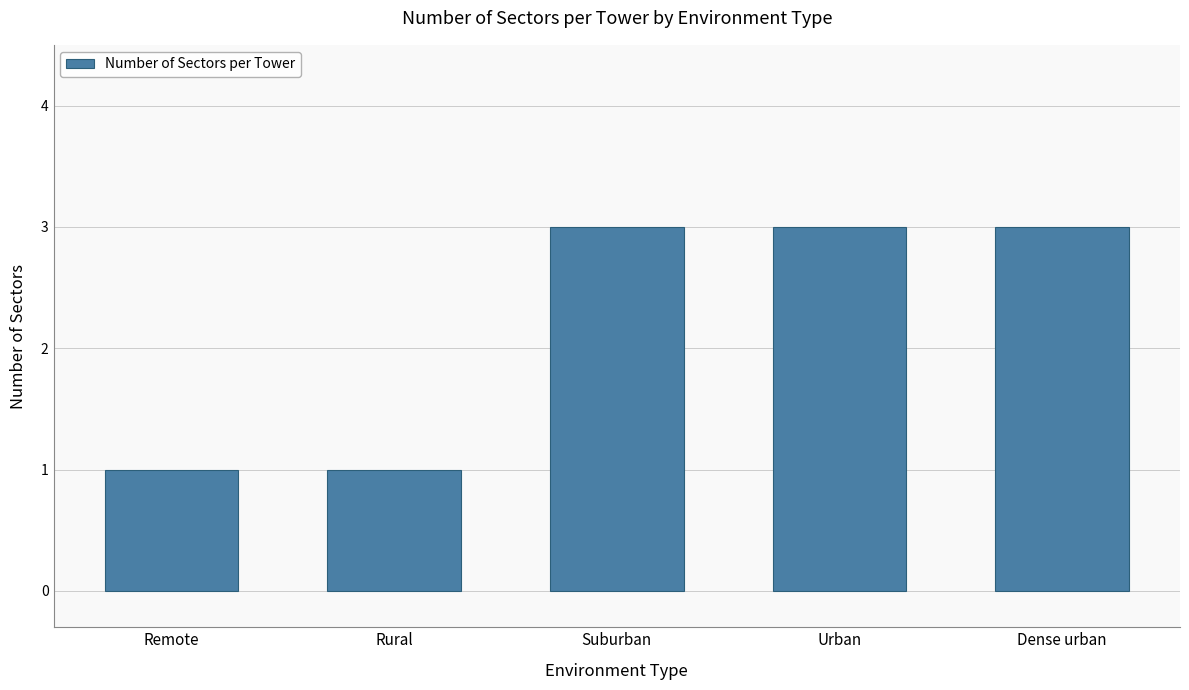

True or false: the data shows 3 at Urban.

True